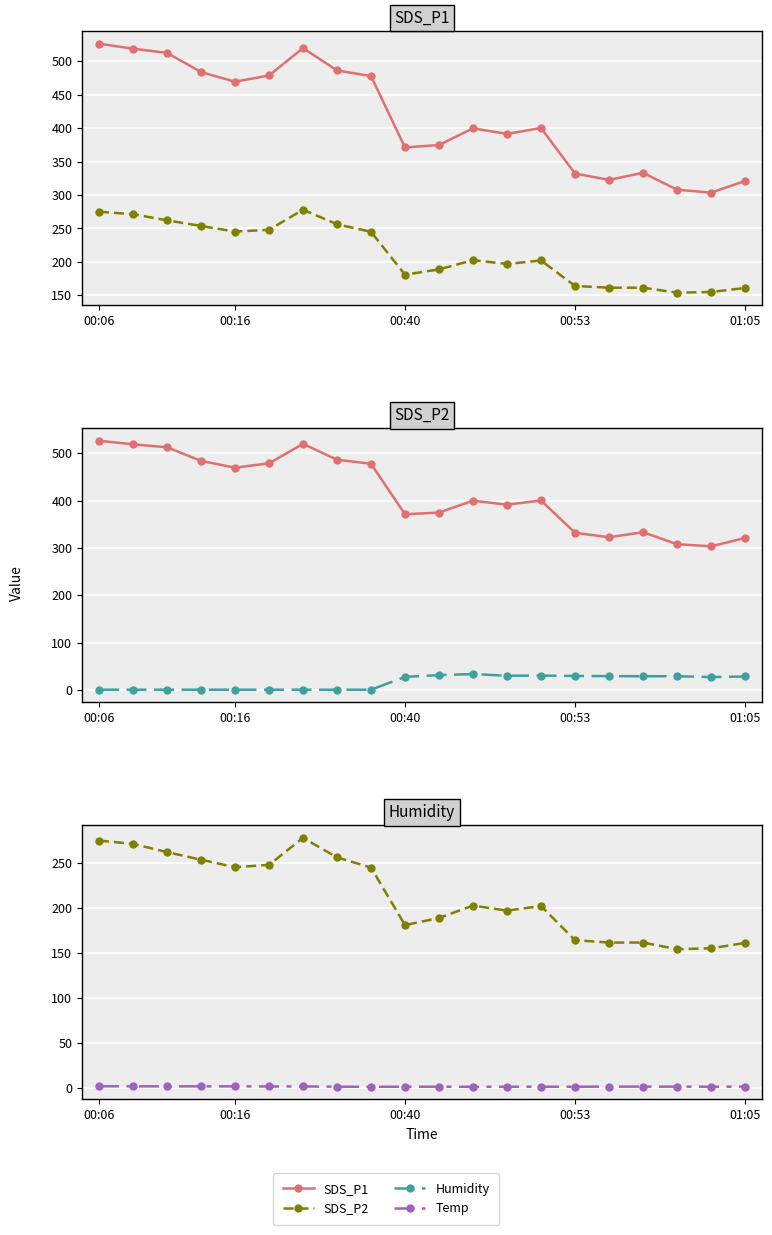

What is the sum of the Humidity values at 13 and 16?

60.3